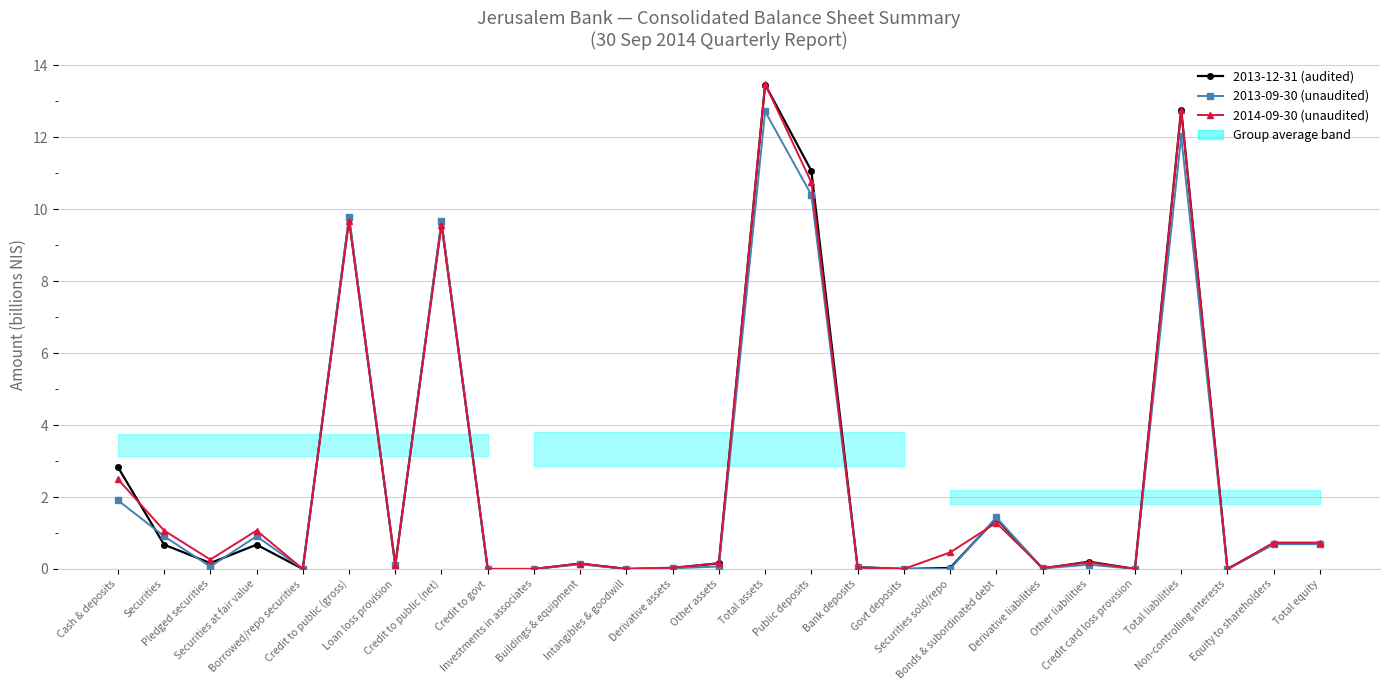

What is the difference between the 2013-12-31 (audited) values at Loan loss provision and Credit to public (net)?

9.5